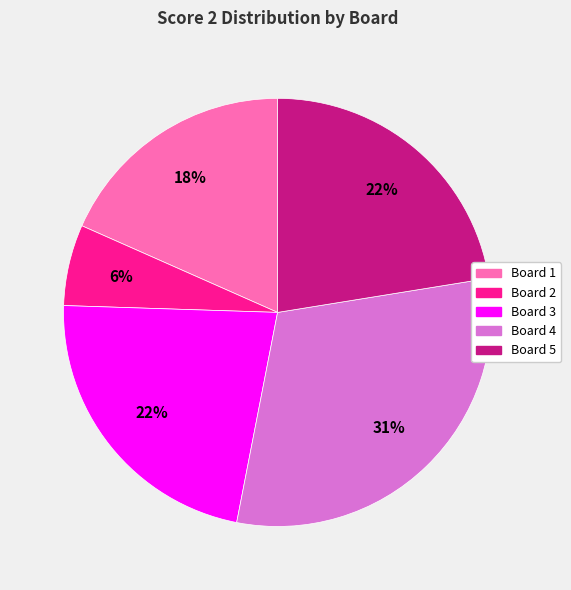

How many segments does this pie chart have?

5